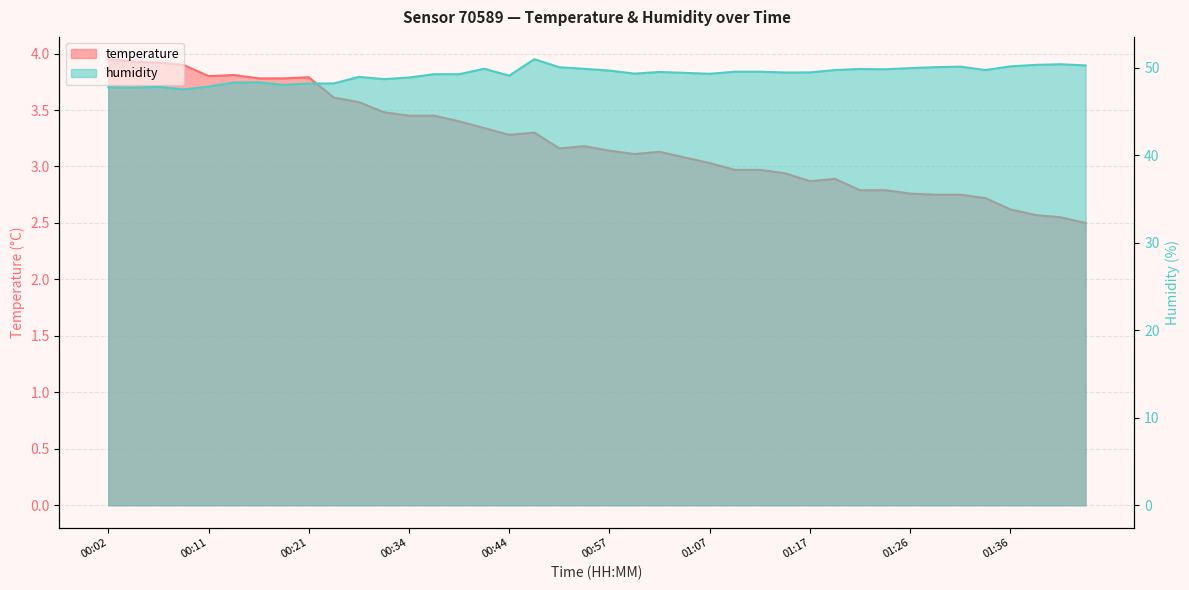

Reading right to left, transcribe all the data shown in this chart.

temperature: 2.5	2.5	2.6	2.6	2.7	2.8	2.8	2.8	2.8	2.8	2.9	2.9	2.9	3.0	3.0	3.0	3.1	3.1	3.1	3.1	3.2	3.2	3.3	3.3	3.3	3.4	3.5	3.5	3.5	3.6	3.6	3.8	3.8	3.8	3.8	3.8	3.9	3.9	3.9	4.0
humidity: 50.3	50.4	50.3	50.1	49.7	50.1	50.1	50.0	49.8	49.9	49.7	49.5	49.5	49.5	49.5	49.3	49.4	49.5	49.3	49.7	49.9	50.0	51.0	49.1	49.9	49.2	49.3	48.9	48.7	49.0	48.2	48.2	48.0	48.3	48.3	47.8	47.5	47.8	47.7	47.8